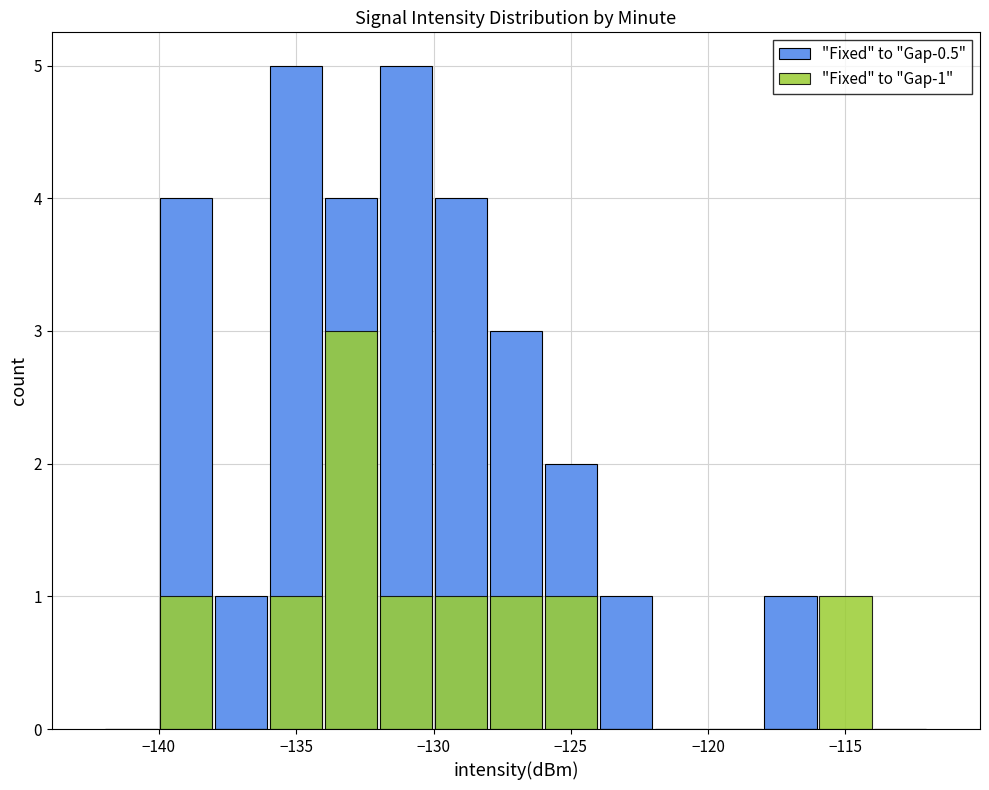

Reading left to right, list all the values displayed in this chart.

"Fixed" to "Gap-0.5": 0	4	1	5	4	5	4	3	2	1	0	0	1	0	0
"Fixed" to "Gap-1": 0	1	0	1	3	1	1	1	1	0	0	0	0	1	0